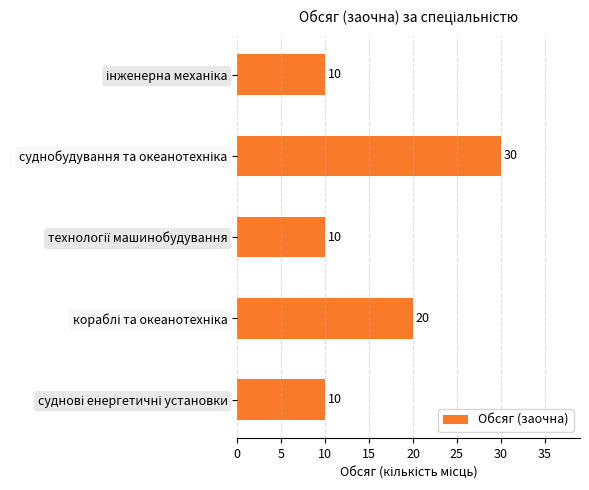

Reading top to bottom, extract all data points from this chart.

10	30	10	20	10